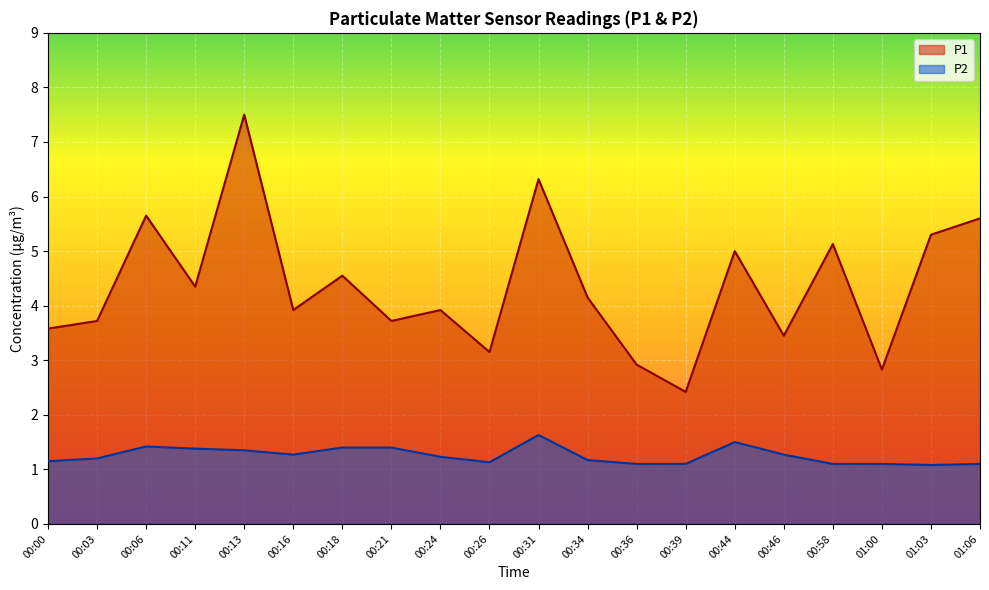

True or false: P2 and P1 cross at least once.

False